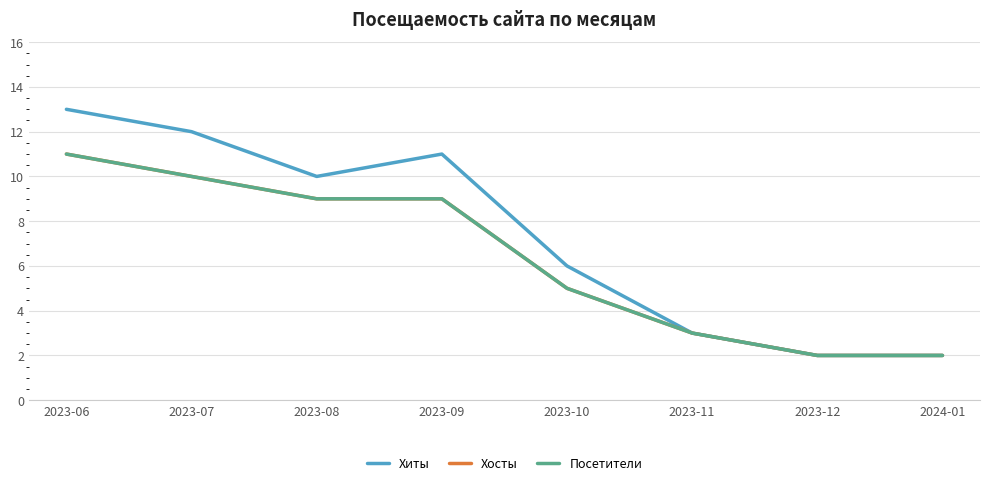

Reading right to left, list all the values displayed in this chart.

Хиты: 2024-01=2	2023-12=2	2023-11=3	2023-10=6	2023-09=11	2023-08=10	2023-07=12	2023-06=13
Хосты: 2024-01=2	2023-12=2	2023-11=3	2023-10=5	2023-09=9	2023-08=9	2023-07=10	2023-06=11
Посетители: 2024-01=2	2023-12=2	2023-11=3	2023-10=5	2023-09=9	2023-08=9	2023-07=10	2023-06=11